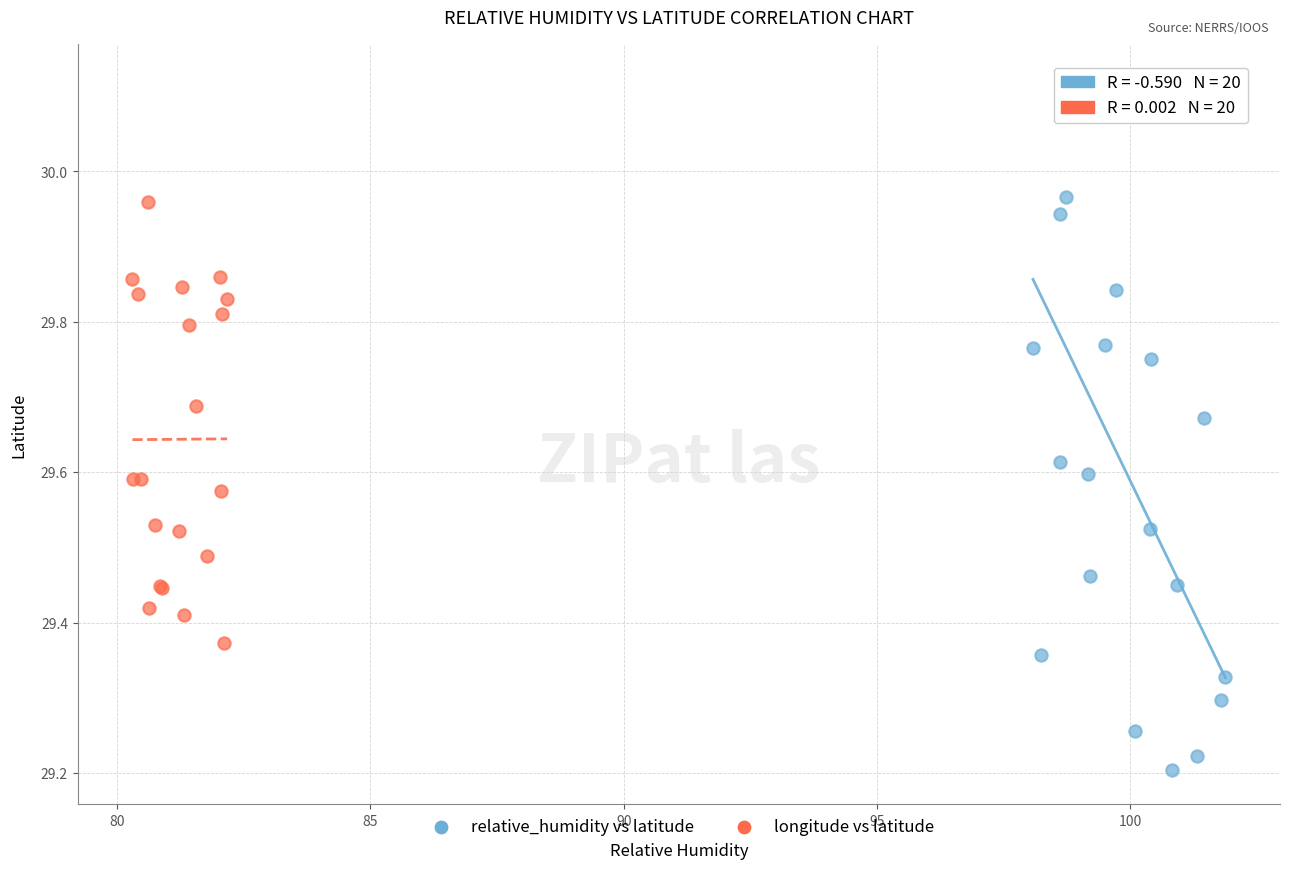

Which series reaches the minimum Y coordinate?

relative_humidity vs latitude